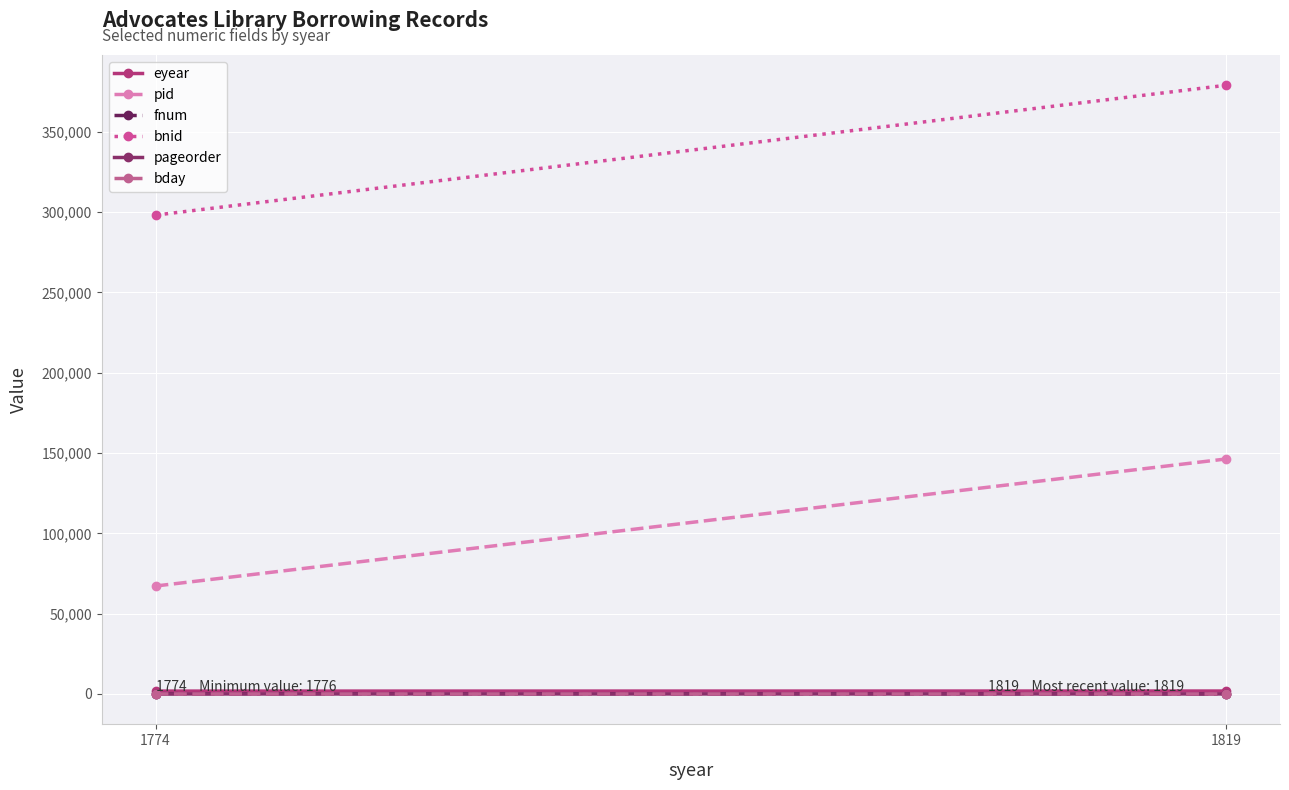

What is the average value of the bnid series?

338585